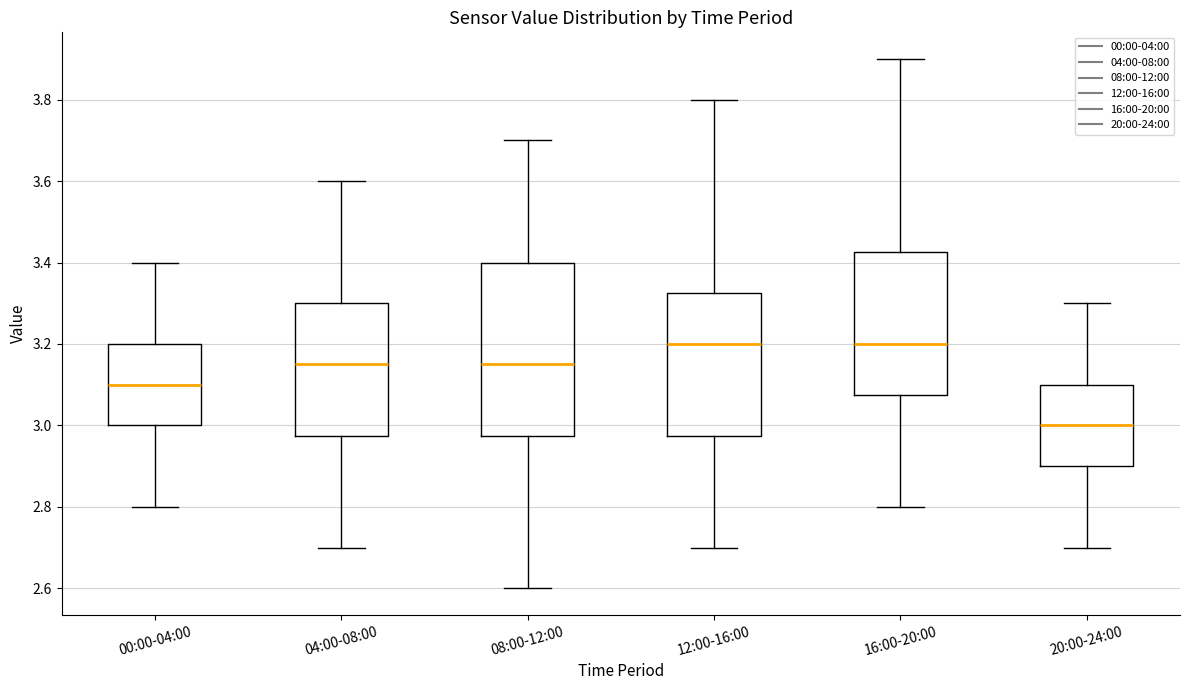

Reading left to right, read every box against the y-axis: the position of its median line, the range the box covers, and the ends of its whiskers. The values are not printed on the chart, so give them approximately, as read against the axis.

00:00-04:00: median 3.10, box 3.00 to 3.20, whiskers 2.80 to 3.40
04:00-08:00: median 3.16, box 2.98 to 3.30, whiskers 2.70 to 3.60
08:00-12:00: median 3.16, box 2.98 to 3.40, whiskers 2.60 to 3.70
12:00-16:00: median 3.20, box 2.98 to 3.32, whiskers 2.70 to 3.80
16:00-20:00: median 3.20, box 3.08 to 3.42, whiskers 2.80 to 3.90
20:00-24:00: median 3.00, box 2.90 to 3.10, whiskers 2.70 to 3.30